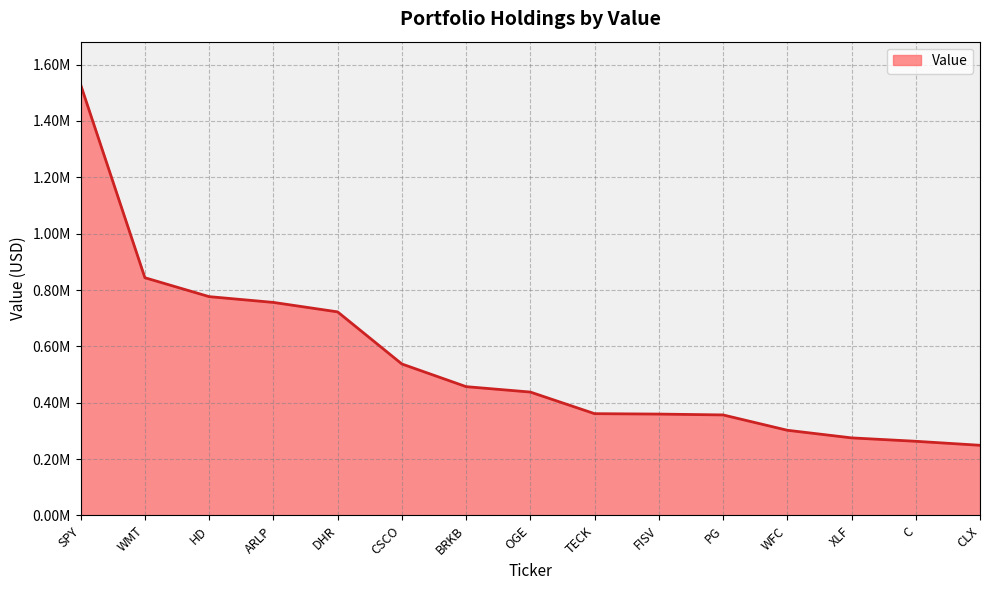

Does the chart have visible grid lines?

Yes